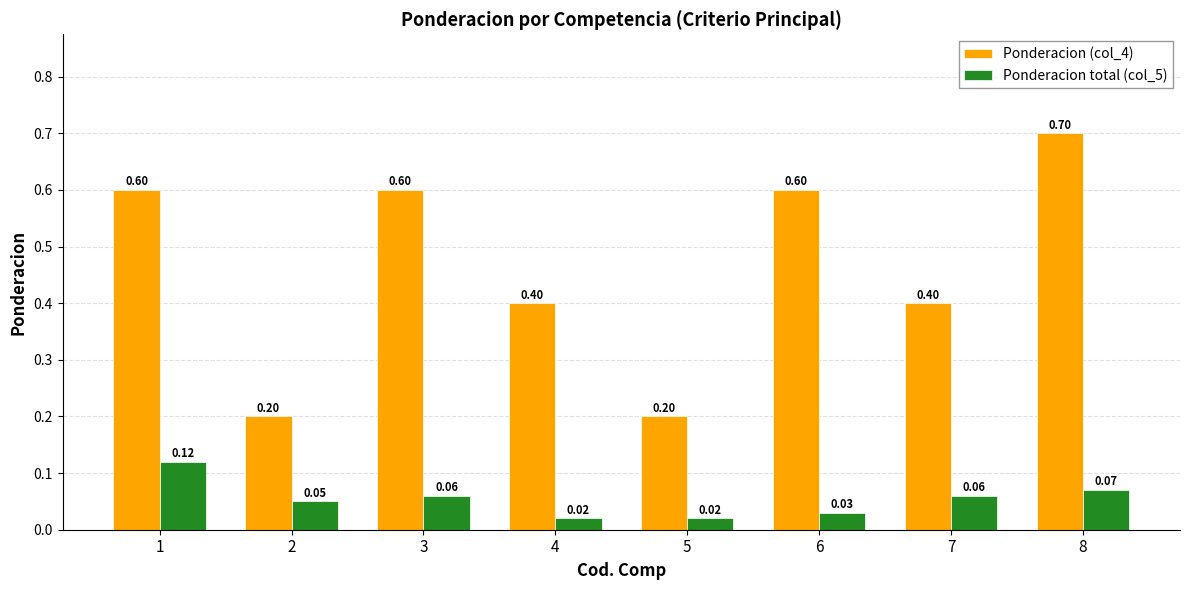

Between 5 and 7, which series saw the biggest shift?

Ponderacion (col_4)